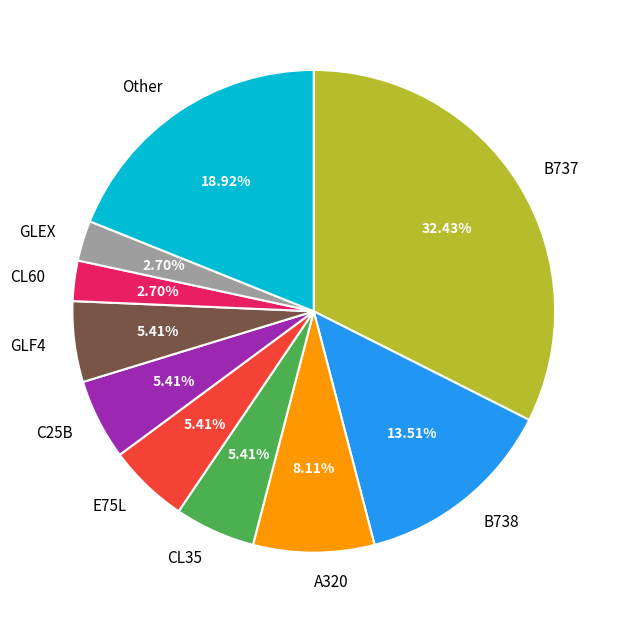

Approximately how many times larger is the value at GLEX compared to E75L?

0.5